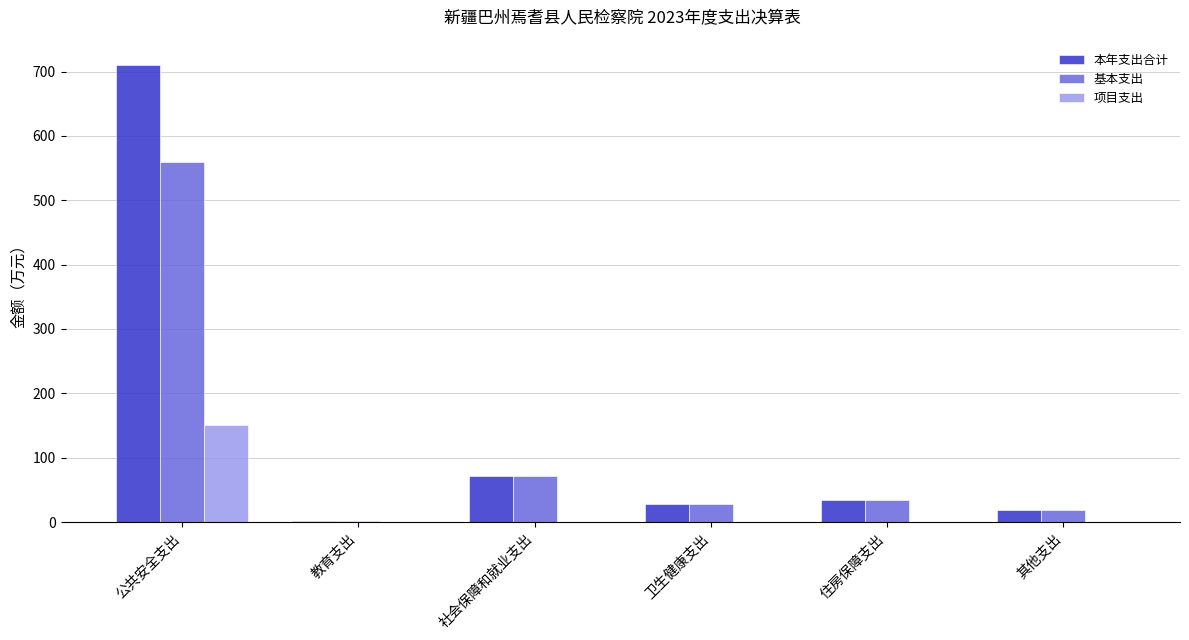

At which category is the sum across all series the highest?

公共安全支出